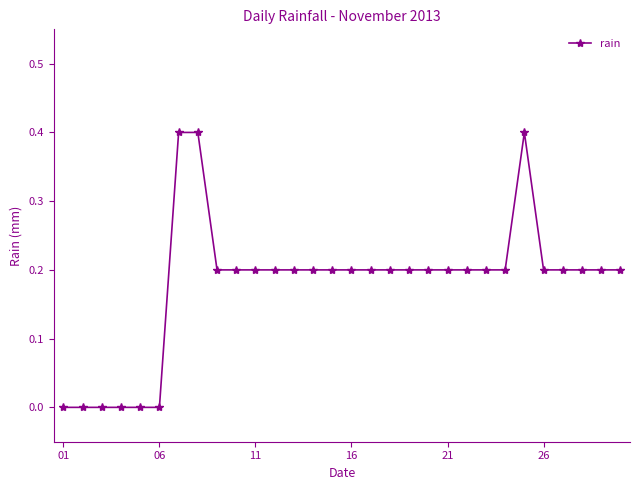

What is the difference between the maximum and minimum values?

0.4